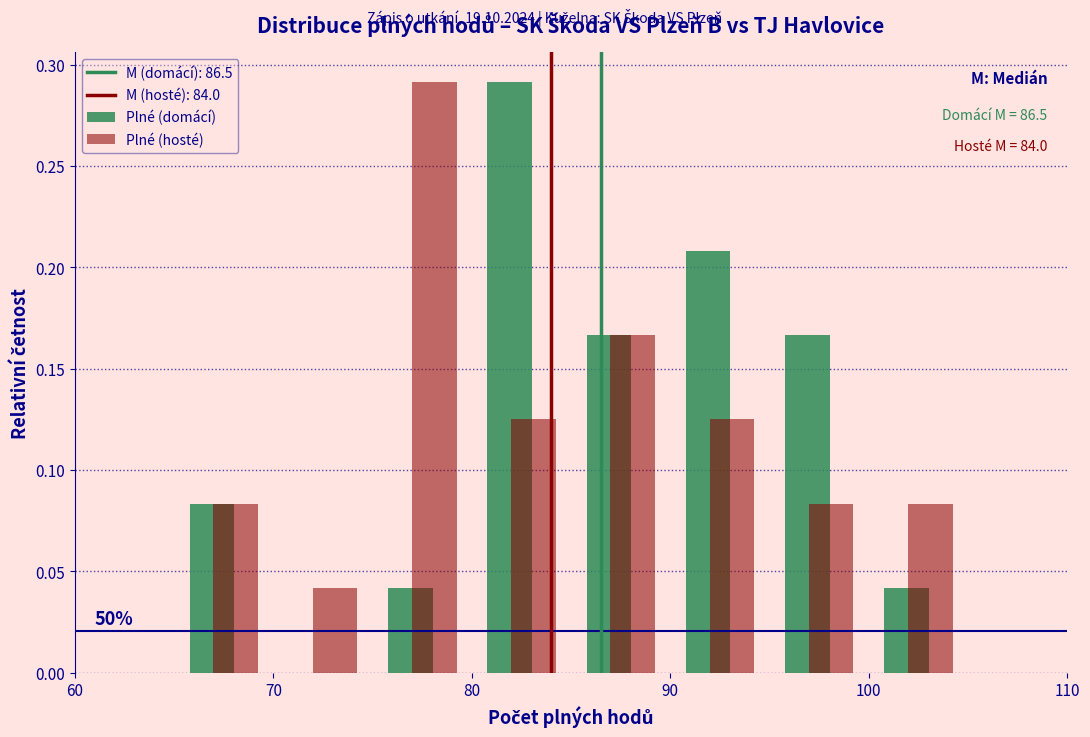

In the Plné (domácí) series, which range on the x-axis has the tallest bar?

80 to 85